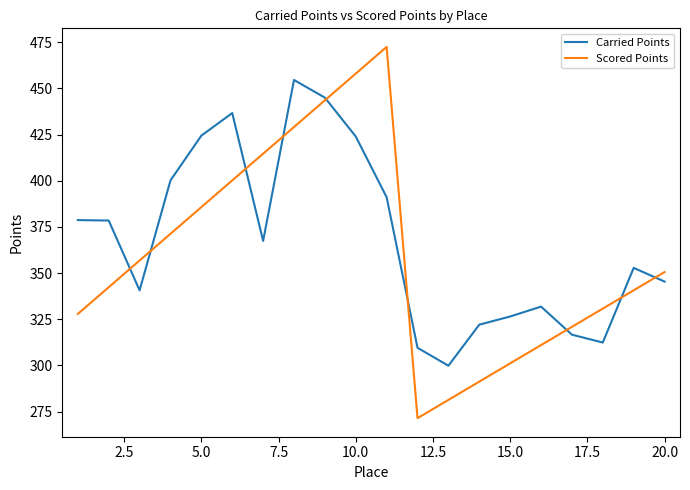

Rank the series by their average value, from lowest to highest.

Scored Points, Carried Points